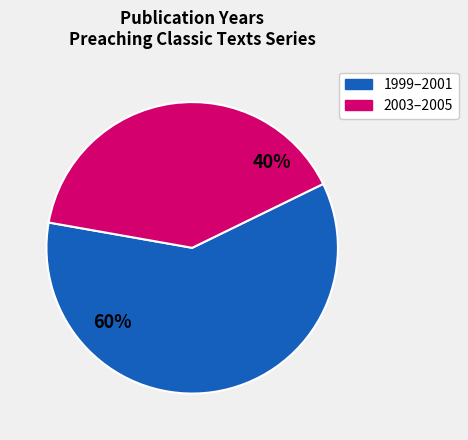

Between 2003–2005 and 1999–2001, which is larger?

1999–2001